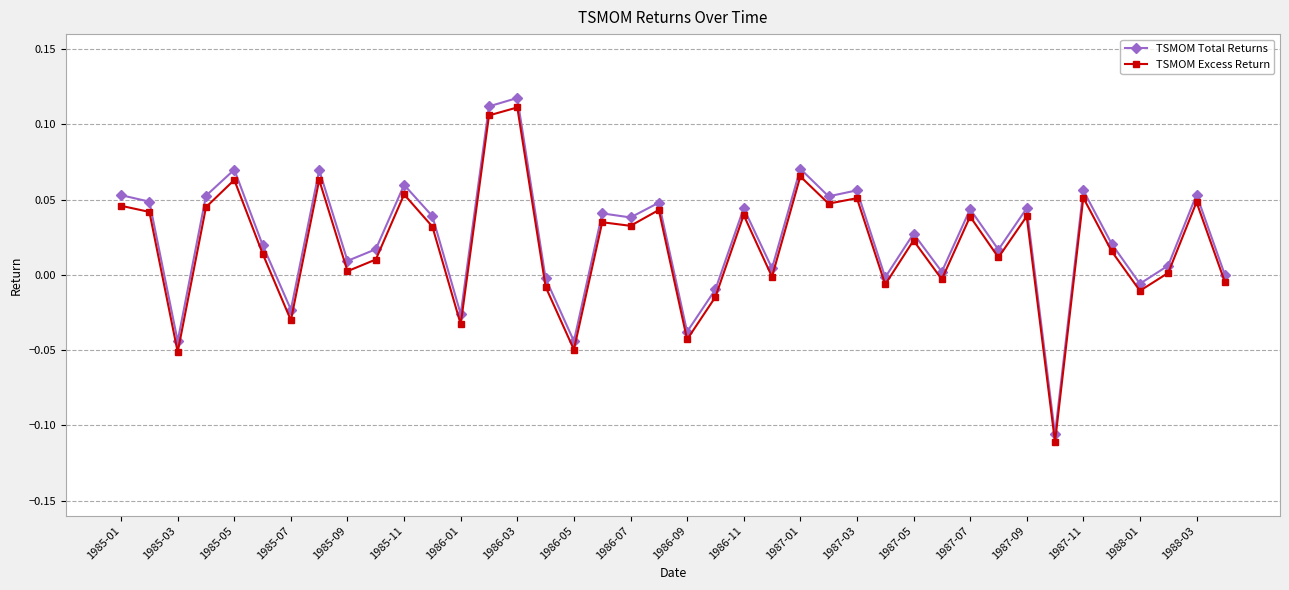

List the series in order of their peak value, highest first.

TSMOM Total Returns, TSMOM Excess Return